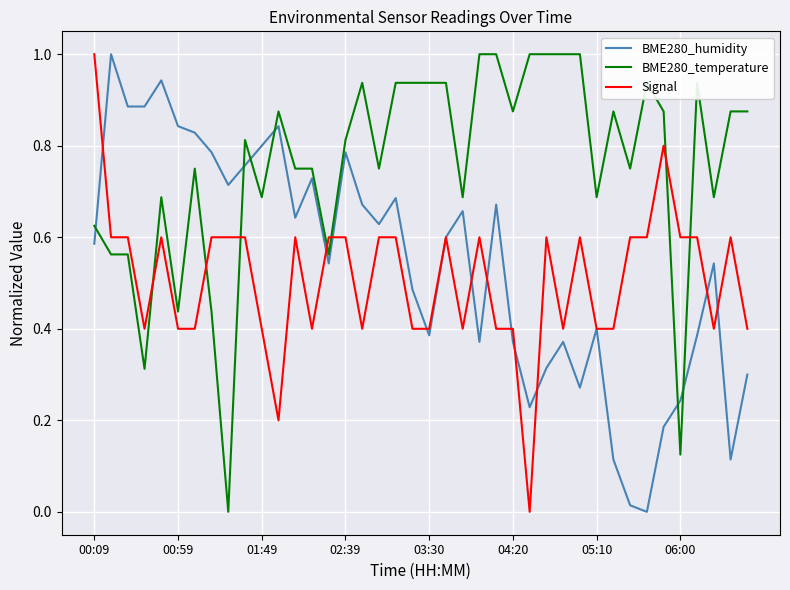

True or false: BME280_temperature and BME280_humidity cross at least once.

True